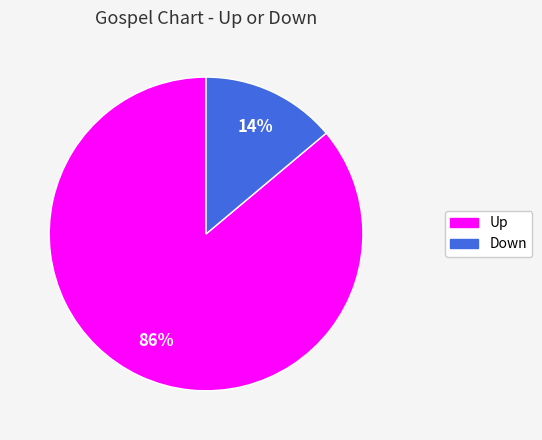

To the nearest percent, what is the difference between the largest and smallest slice percentages?

72%